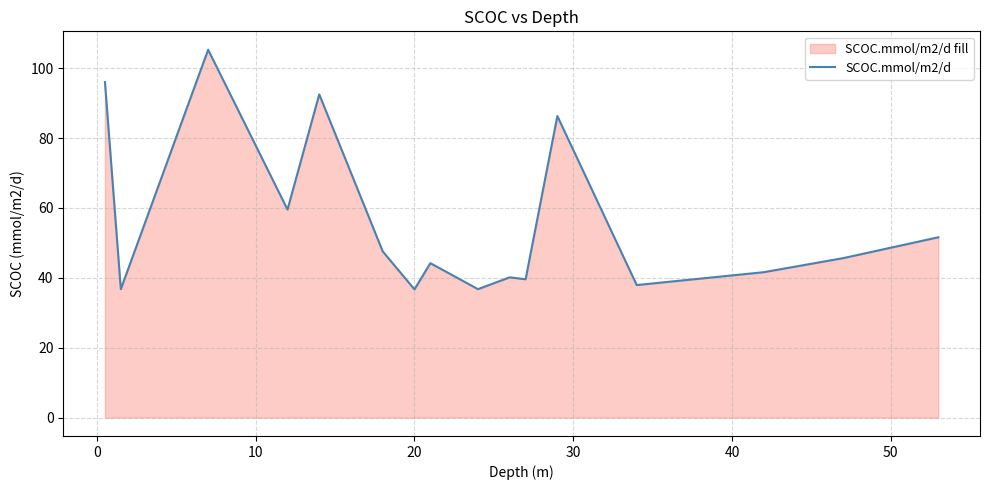

What is the maximum value shown in the chart?

105.3